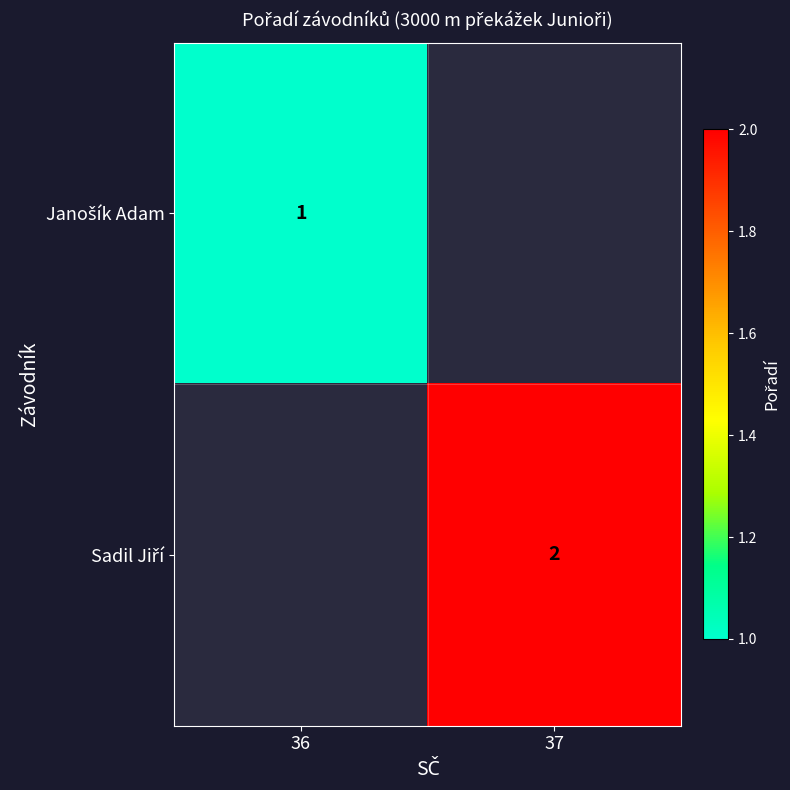

Is the value of Janošík Adam at 36 greater than the value of Sadil Jiří at 36?

No